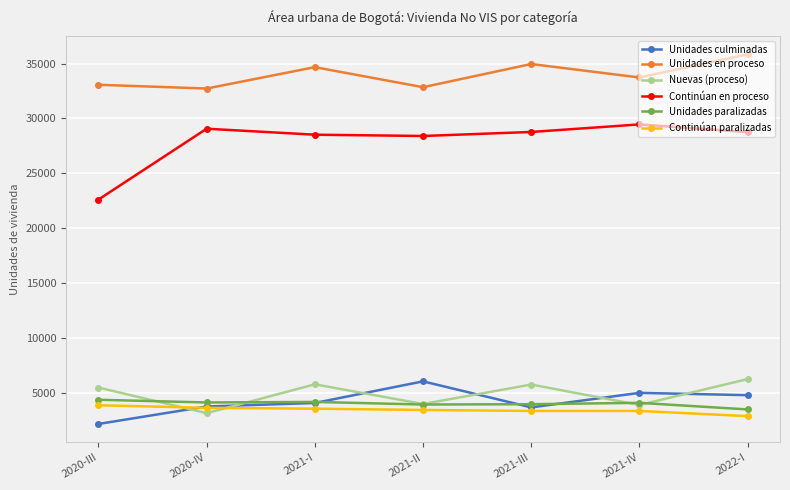

How many times do Nuevas (proceso) and Unidades culminadas cross each other?

6